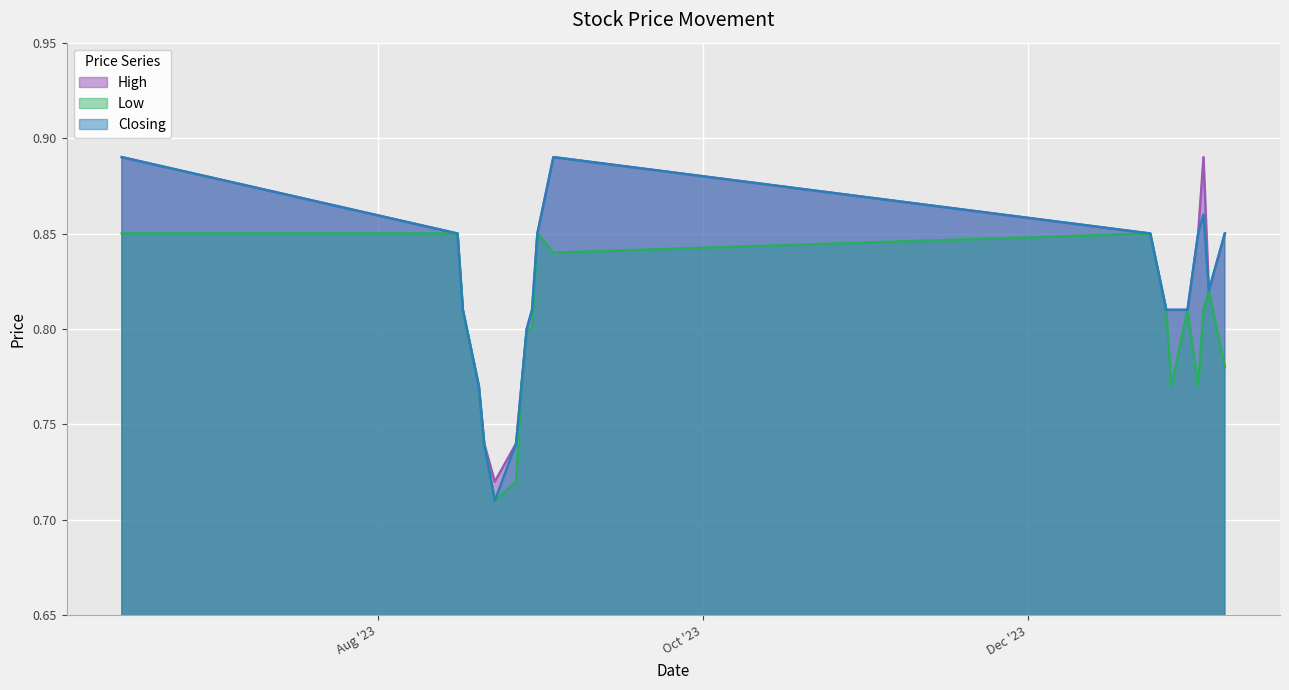

How many interior local valleys does the High series have?

2